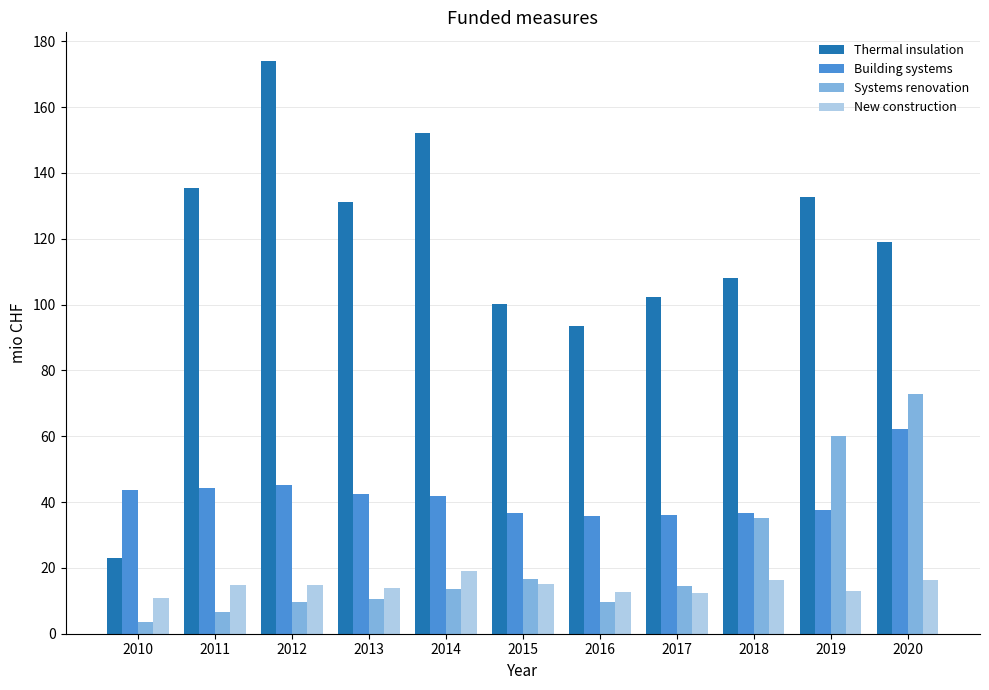

What is the value of the Systems renovation bar at the 10th from the left?

60.0